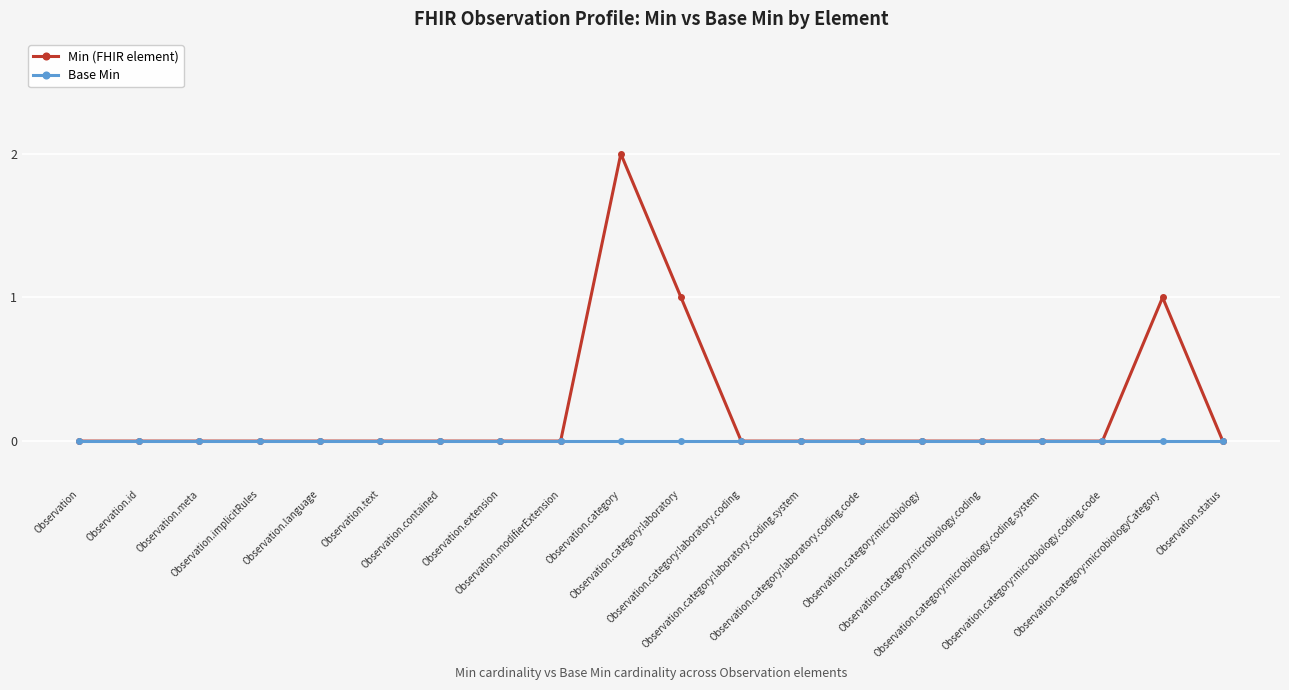

Which series changed the most between Observation.category and Observation.category:microbiology.coding.system?

Min (FHIR element)